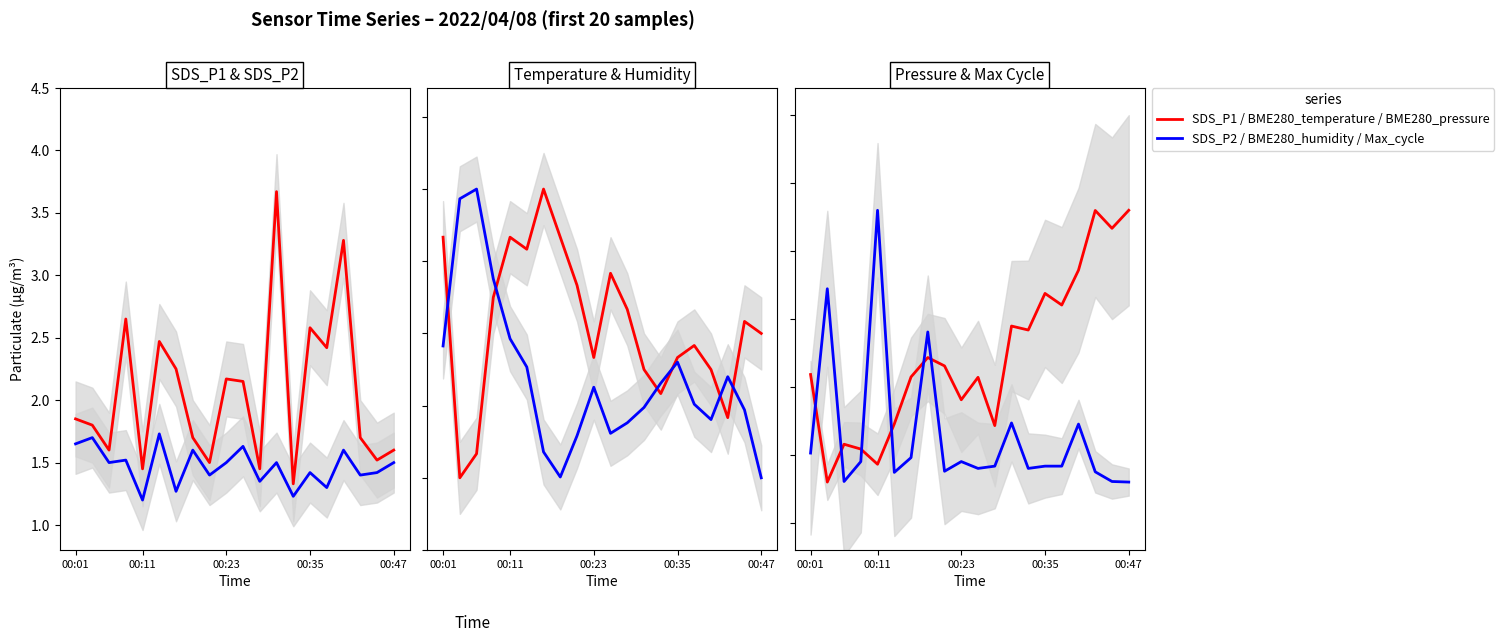

How many lines are shown in the chart?

6